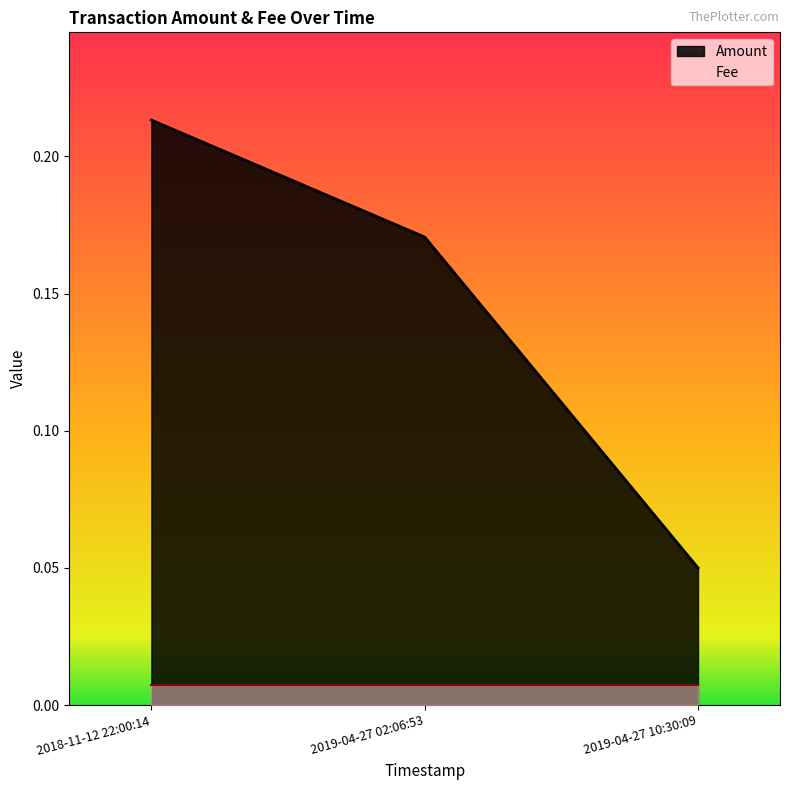

Reading left to right, what are all the values shown in this chart?

0.2	0.2	0.1